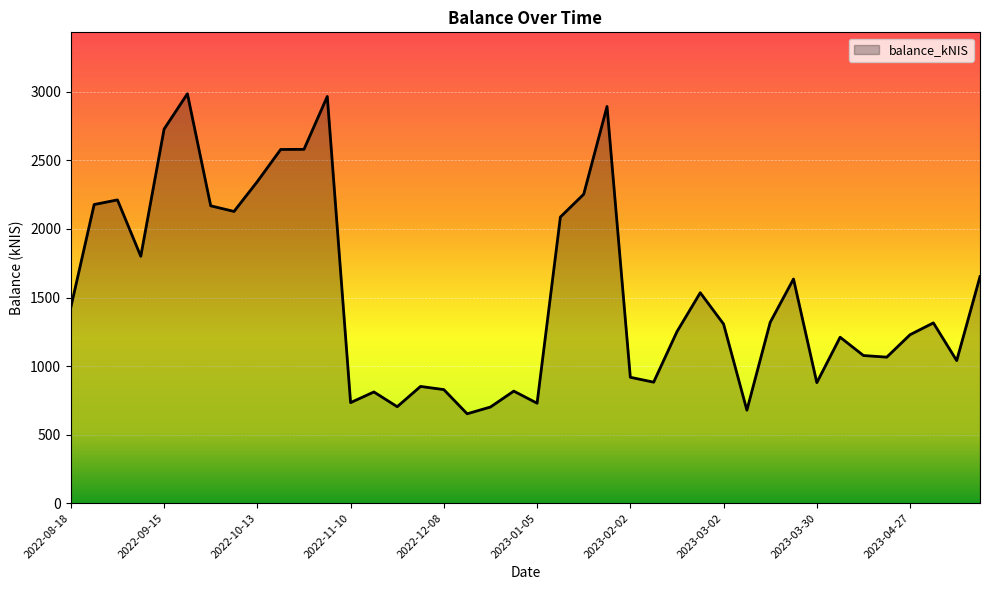

What is the difference between the maximum and minimum values?

2334.2